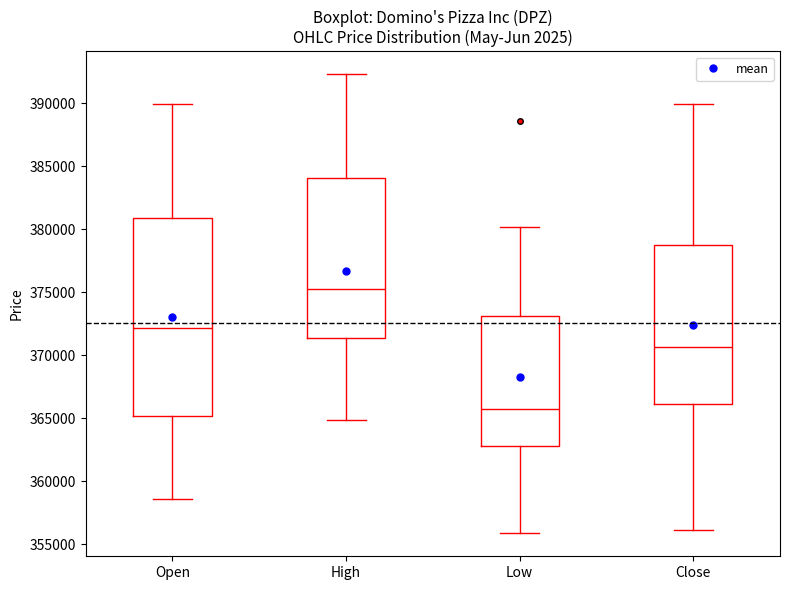

Reading left to right, read every box against the y-axis: the position of its median line, the range the box covers, and the ends of its whiskers. The values are not printed on the chart, so give them approximately, as read against the axis.

Open: median 372000, box 365000 to 381000, whiskers 358500 to 390000
High: median 375000, box 371500 to 384000, whiskers 365000 to 392500
Low: median 365500, box 363000 to 373000, whiskers 356000 to 380000
Close: median 370500, box 366000 to 378500, whiskers 356000 to 390000